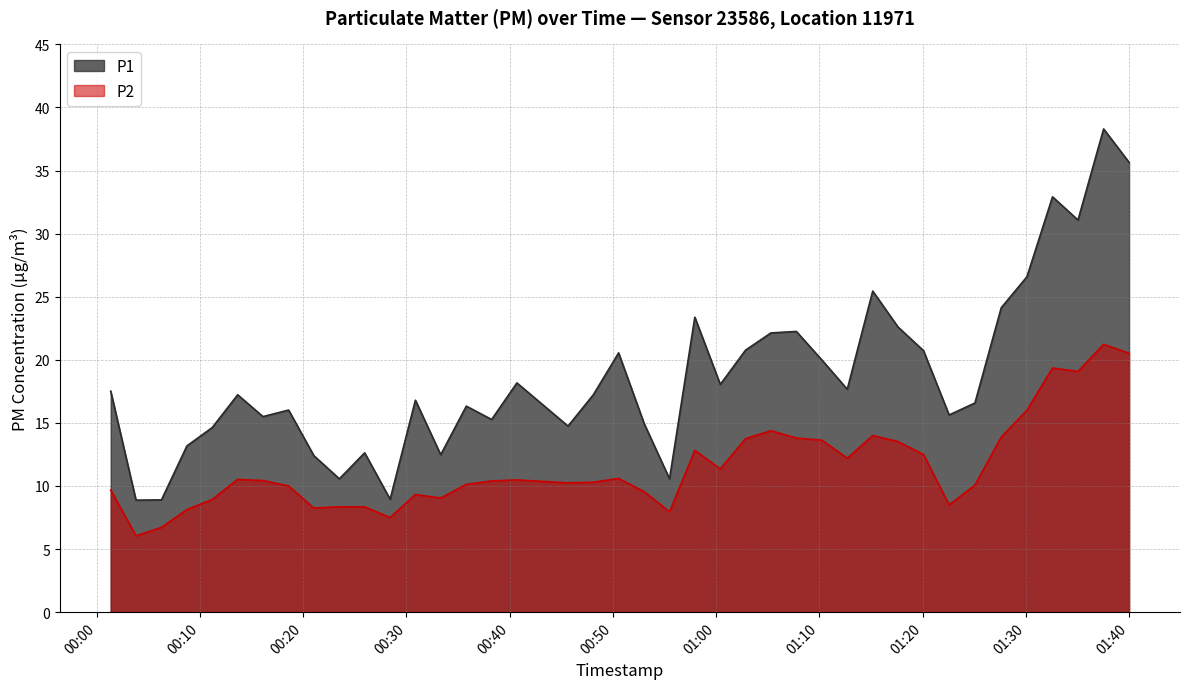

What are all the series names shown in the legend?

P1, P2